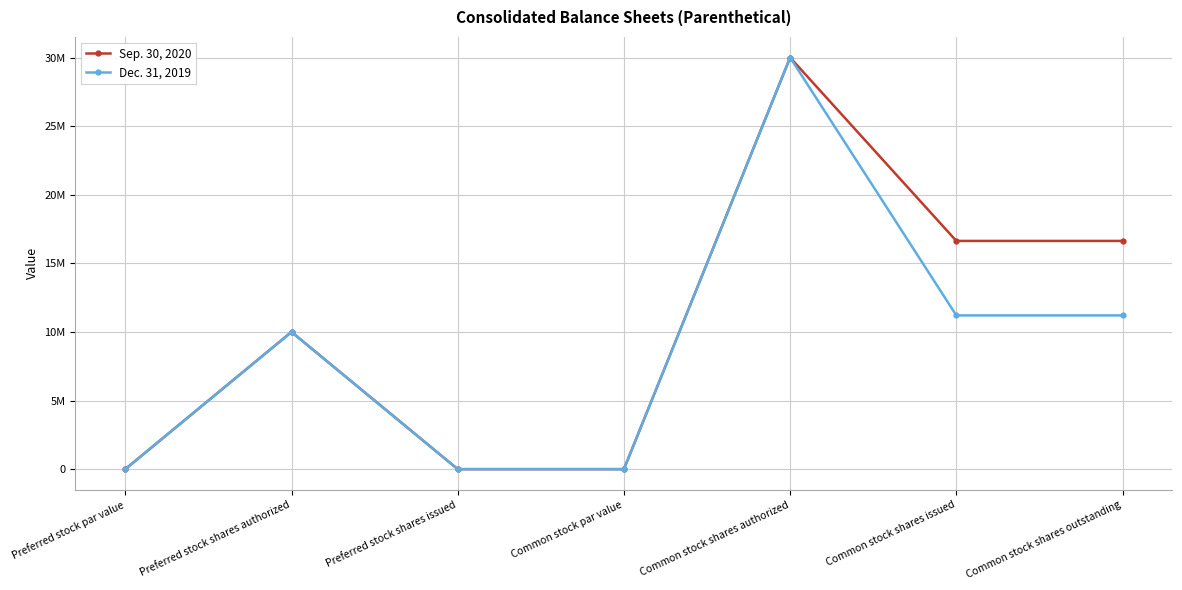

True or false: Sep. 30, 2020 has a value of 13043274 at Preferred stock shares authorized.

False